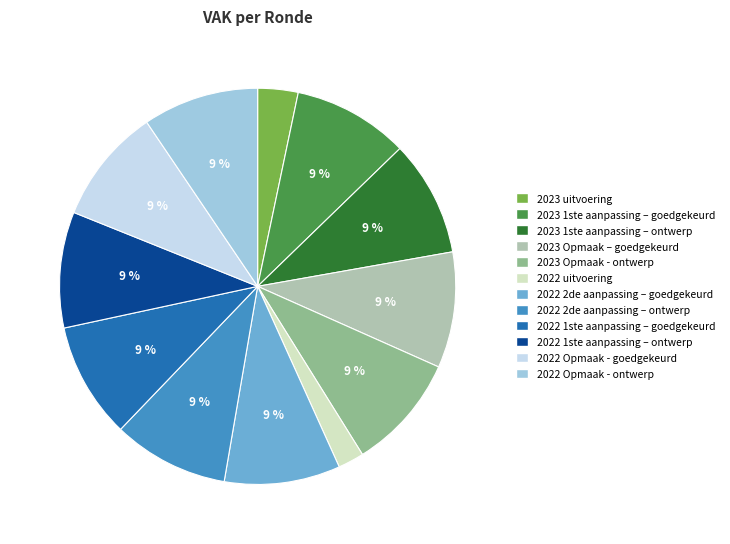

How many slices are in this pie chart?

12